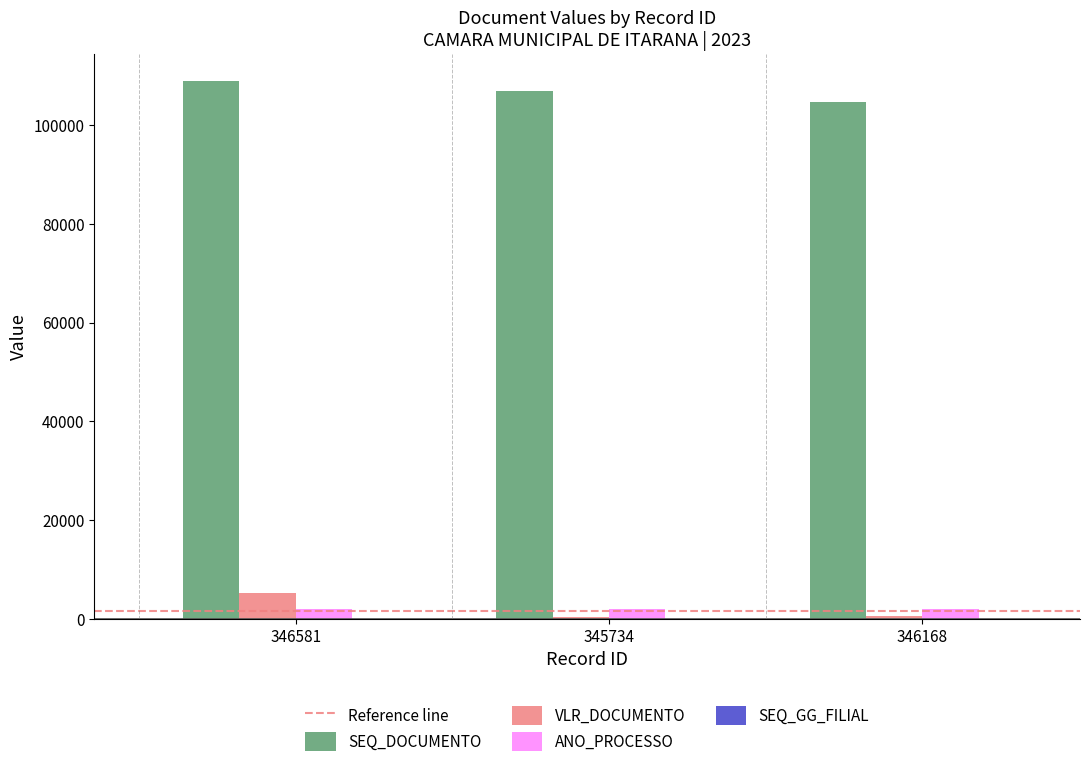

Is the value of VLR_DOCUMENTO at 346168 greater than the value of SEQ_DOCUMENTO at 345734?

No